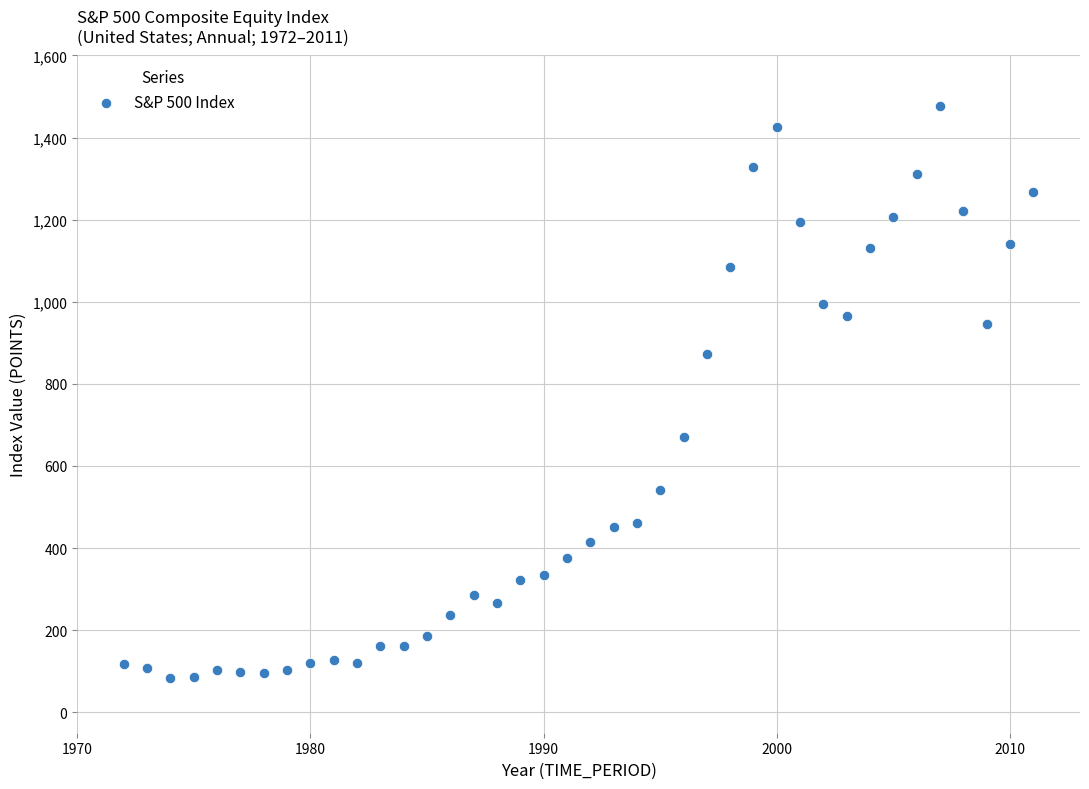

What is the range of X values (max minus min)?

39.0